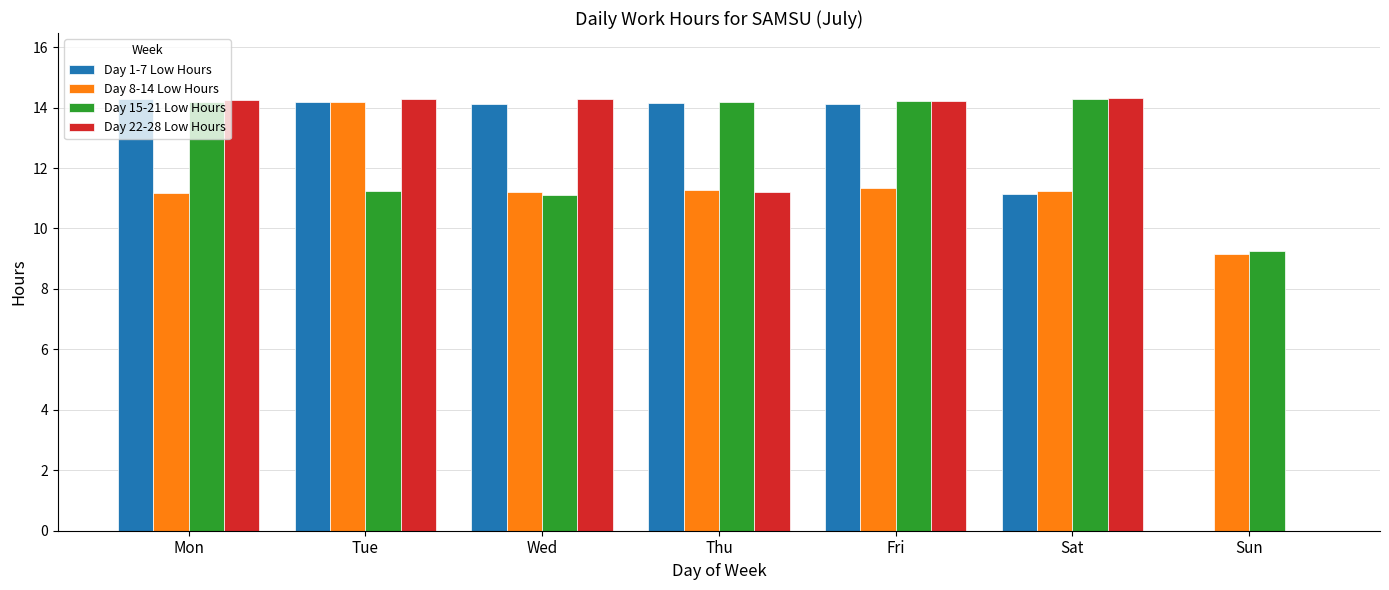

Which series has the largest total across all categories?

Day 15-21 Low Hours